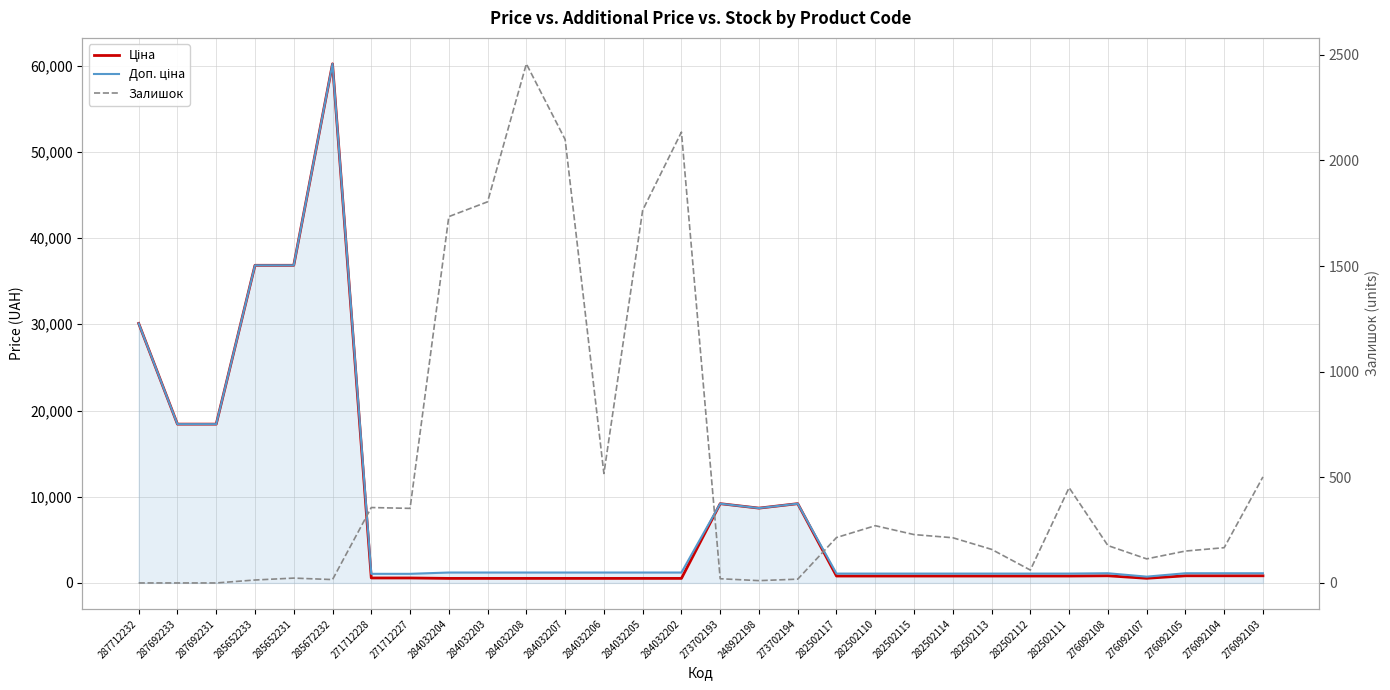

Reading right to left, extract all data points from this chart.

Ціна: 276092103=831.5	276092104=831.5	276092105=831.5	276092107=540.5	276092108=831.5	282502111=802.1	282502112=802.1	282502113=802.1	282502114=802.1	282502115=802.1	282502110=802.1	282502117=802.1	273702194=9196.3	248922198=8679.5	273702193=9196.3	284032202=528.2	284032205=528.2	284032206=528.2	284032207=528.2	284032208=528.2	284032203=528.2	284032204=528.2	271712227=578.1	271712228=578.1	285672232=60205.6	285652231=36841.8	285652233=36841.8	287692231=18420.9	287692233=18420.9	287712232=30102.8
Доп. ціна: 276092103=1126.7	276092104=1126.7	276092105=1126.7	276092107=732.0	276092108=1126.7	282502111=1087.0	282502112=1087.0	282502113=1087.0	282502114=1087.0	282502115=1087.0	282502110=1087.0	282502117=1087.0	273702194=9196.3	248922198=8679.5	273702193=9196.3	284032202=1210.7	284032205=1210.7	284032206=1210.7	284032207=1210.7	284032208=1210.7	284032203=1210.7	284032204=1210.7	271712227=1060.0	271712228=1060.0	285672232=60205.6	285652231=36841.8	285652233=36841.8	287692231=18420.9	287692233=18420.9	287712232=30102.8
Залишок: 276092103=502.0	276092104=167.0	276092105=151.0	276092107=114.0	276092108=177.0	282502111=451.0	282502112=61.0	282502113=159.0	282502114=214.0	282502115=229.0	282502110=271.0	282502117=215.0	273702194=18.0	248922198=11.0	273702193=20.0	284032202=2134.0	284032205=1764.0	284032206=518.0	284032207=2099.0	284032208=2457.0	284032203=1804.0	284032204=1734.0	271712227=353.0	271712228=357.0	285672232=16.0	285652231=23.0	285652233=14.0	287692231=0.0	287692233=0.0	287712232=0.0